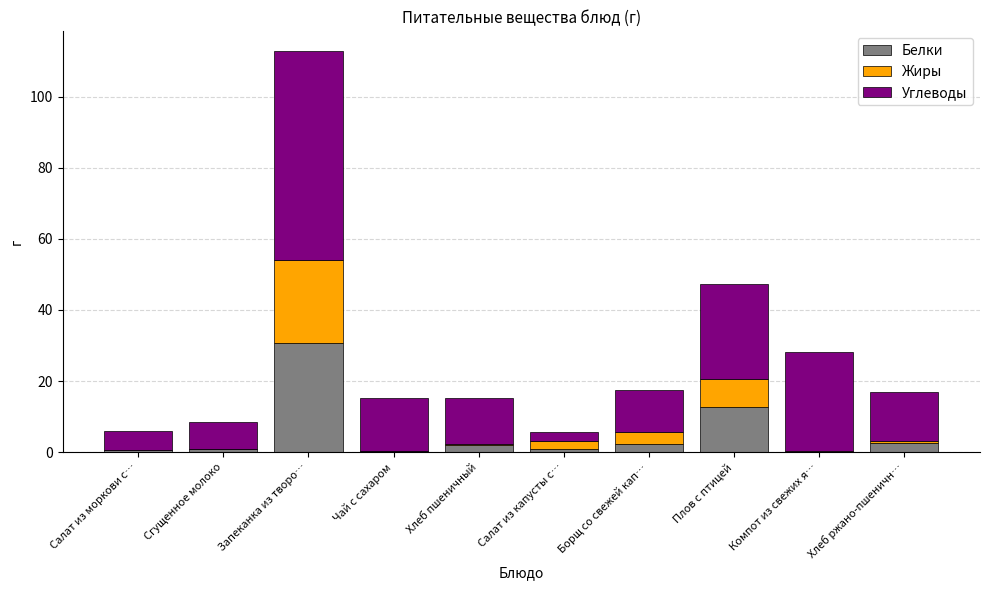

At which category is the sum across all series the highest?

Запеканка из творо…